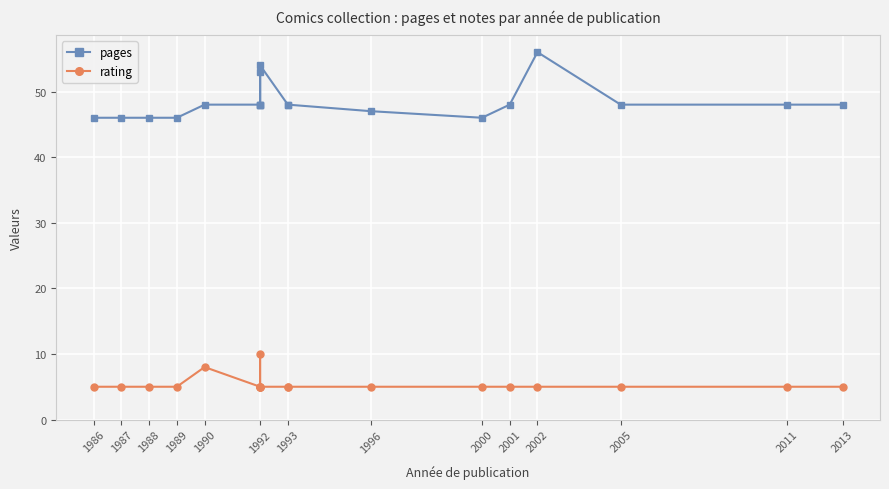

Rank the series at 1992 from highest to lowest value.

pages, rating